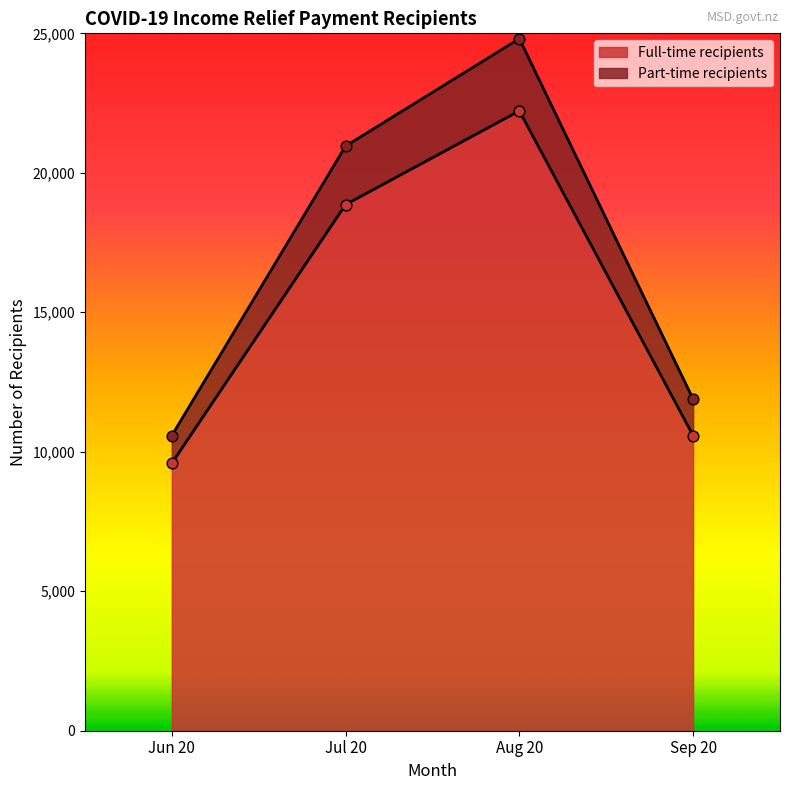

What are all the series names shown in the legend?

Full-time recipients, Part-time recipients